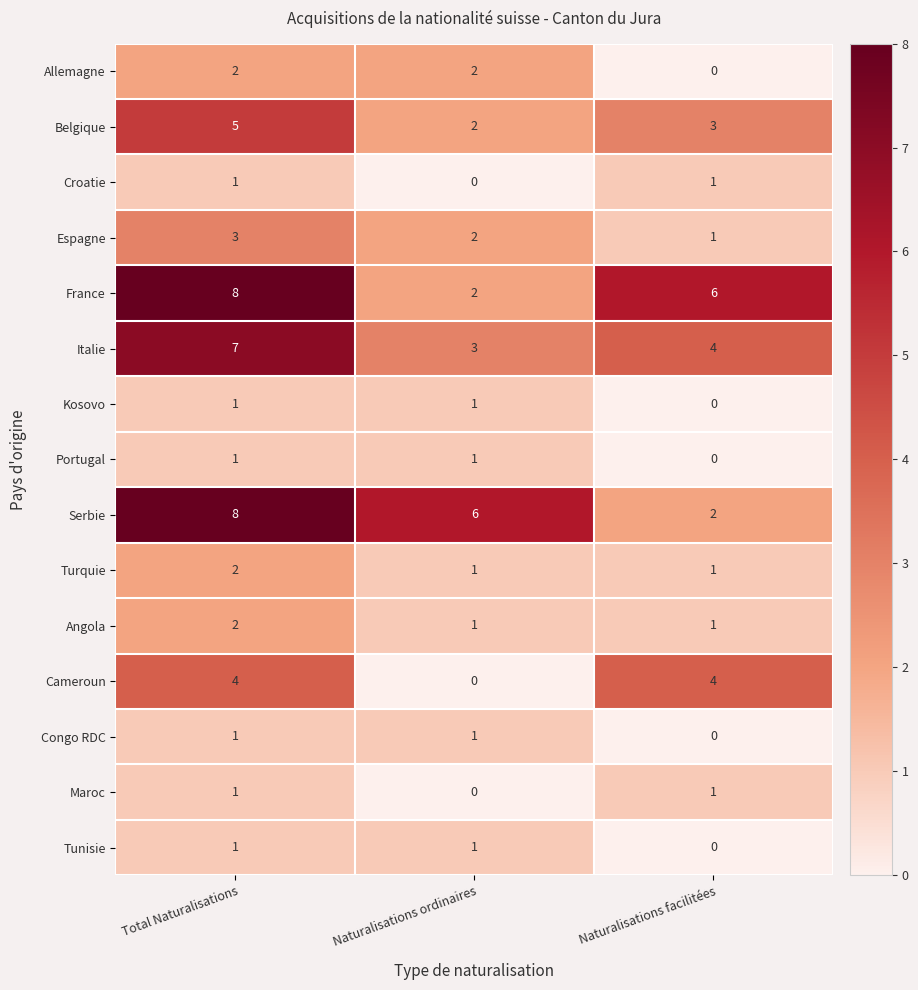

What is the maximum value shown in the chart?

8